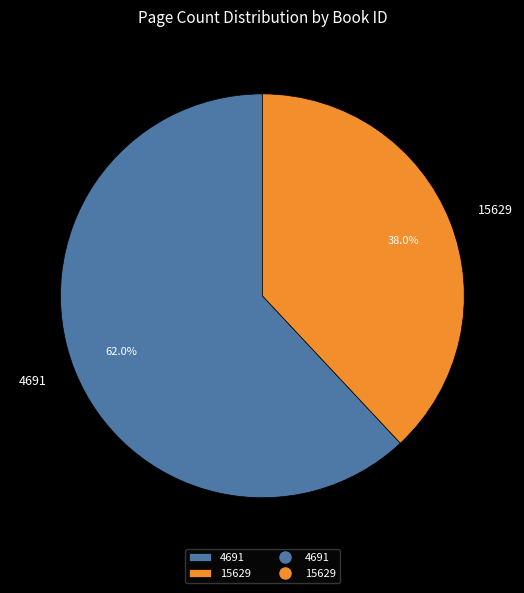

Combined, what portion of the pie is 15629 and 4691?

100.0%